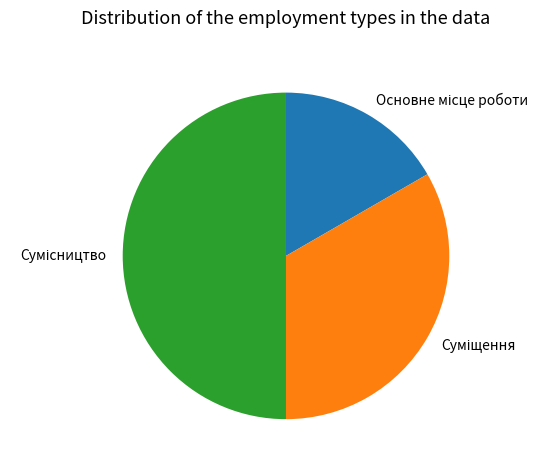

To the nearest percent, what percentage of the pie is Суміщення?

33%